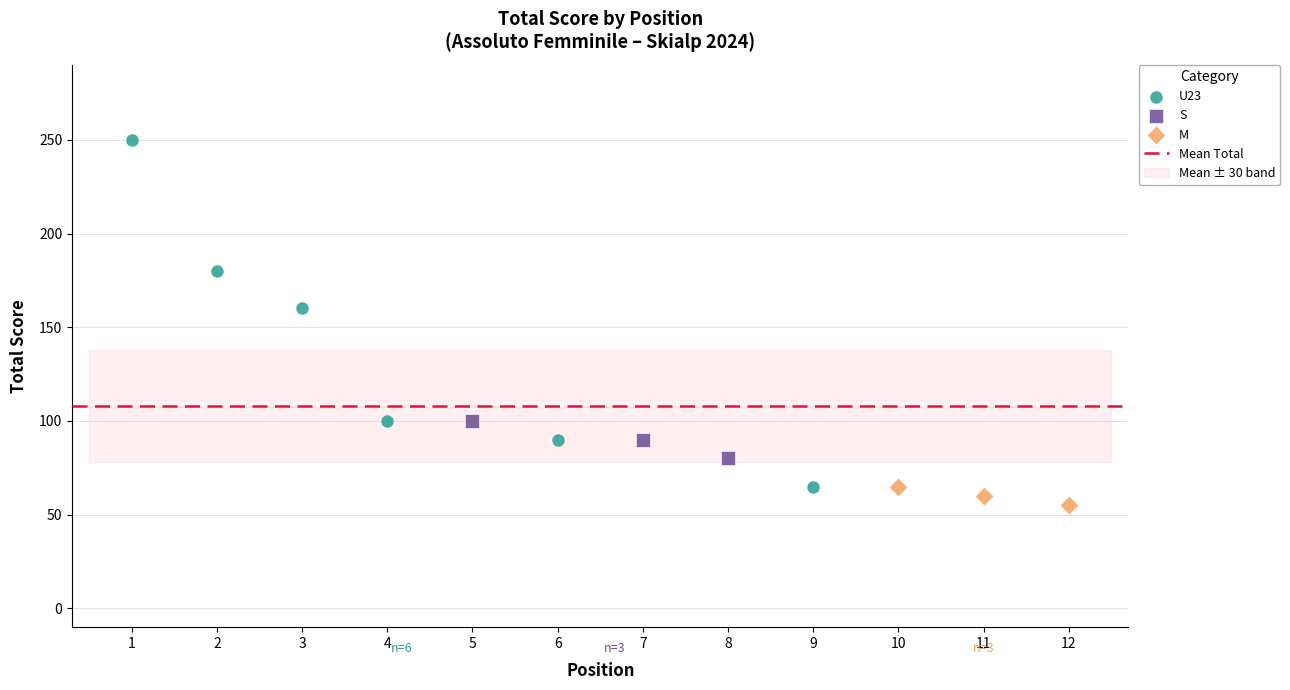

Which series has the largest Y range (max minus min)?

U23